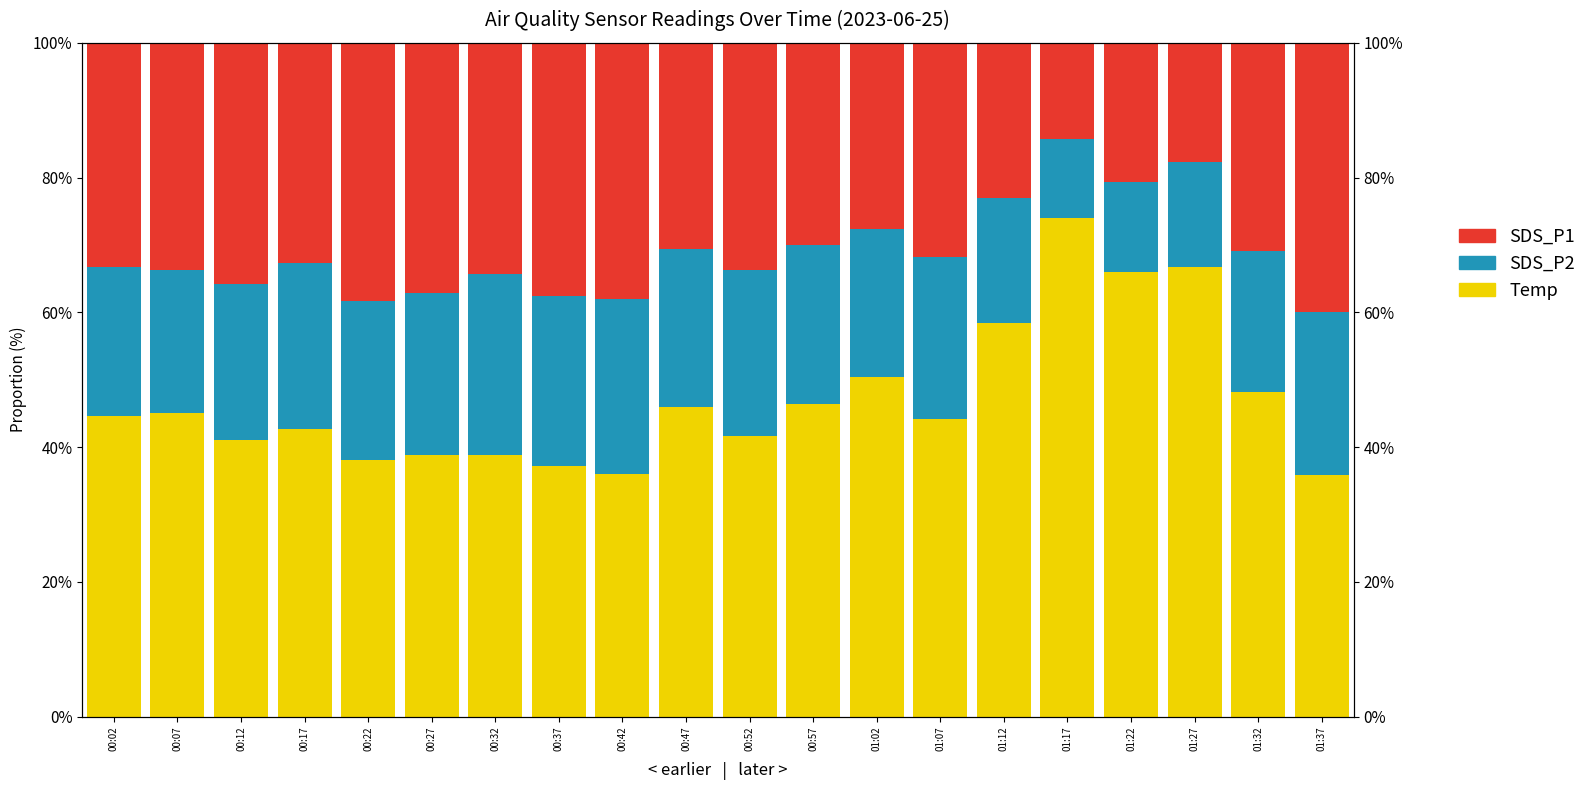

Rank the series at 00:47 from lowest to highest value.

SDS_P2, SDS_P1, Temp